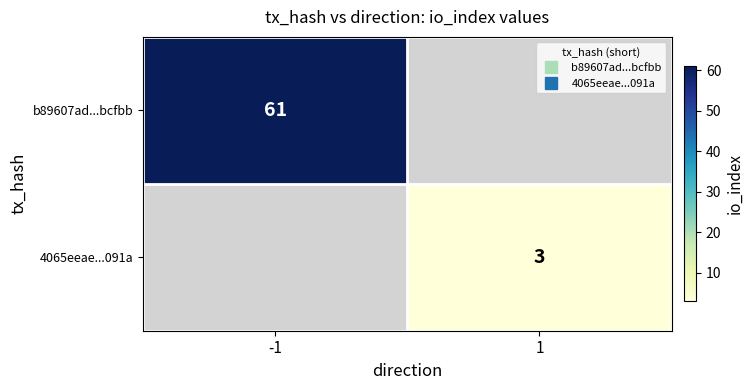

Rank the series by their average value, from highest to lowest.

b89607ad...bcfbb, 4065eeae...091a